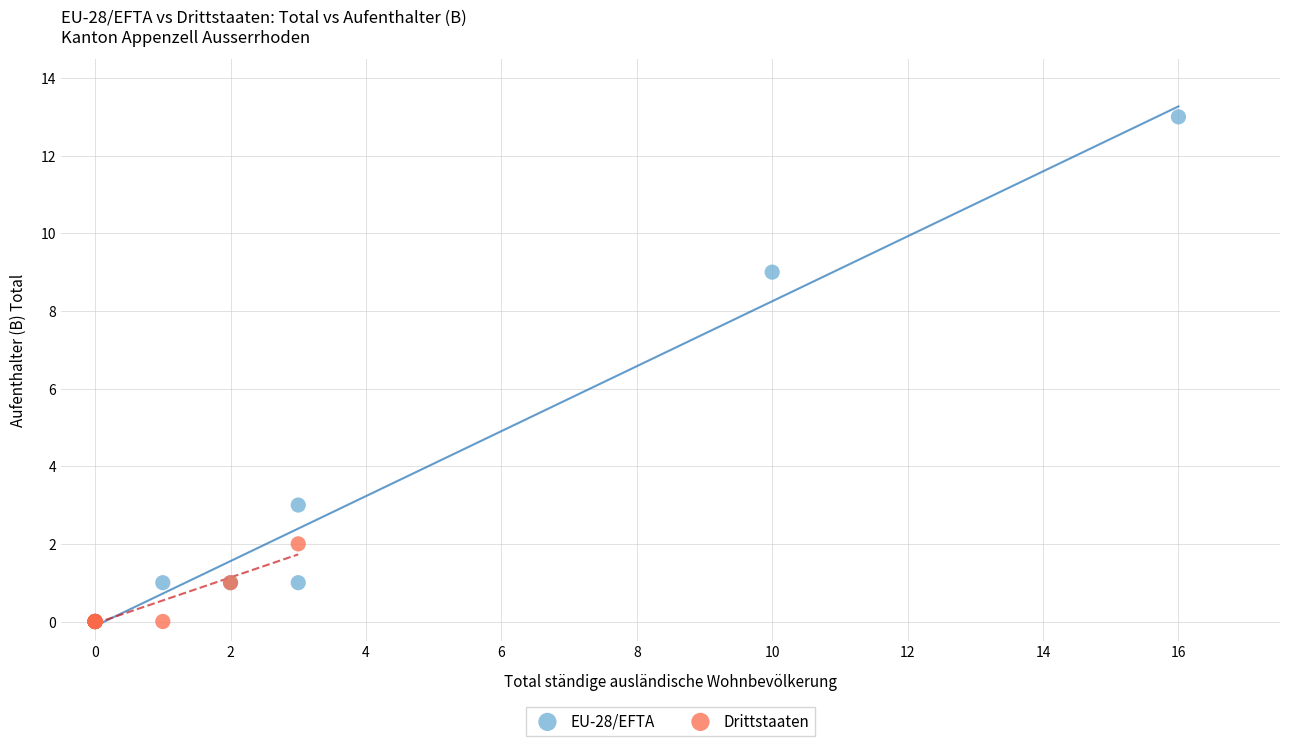

Which series has the widest spread of Y values?

EU-28/EFTA